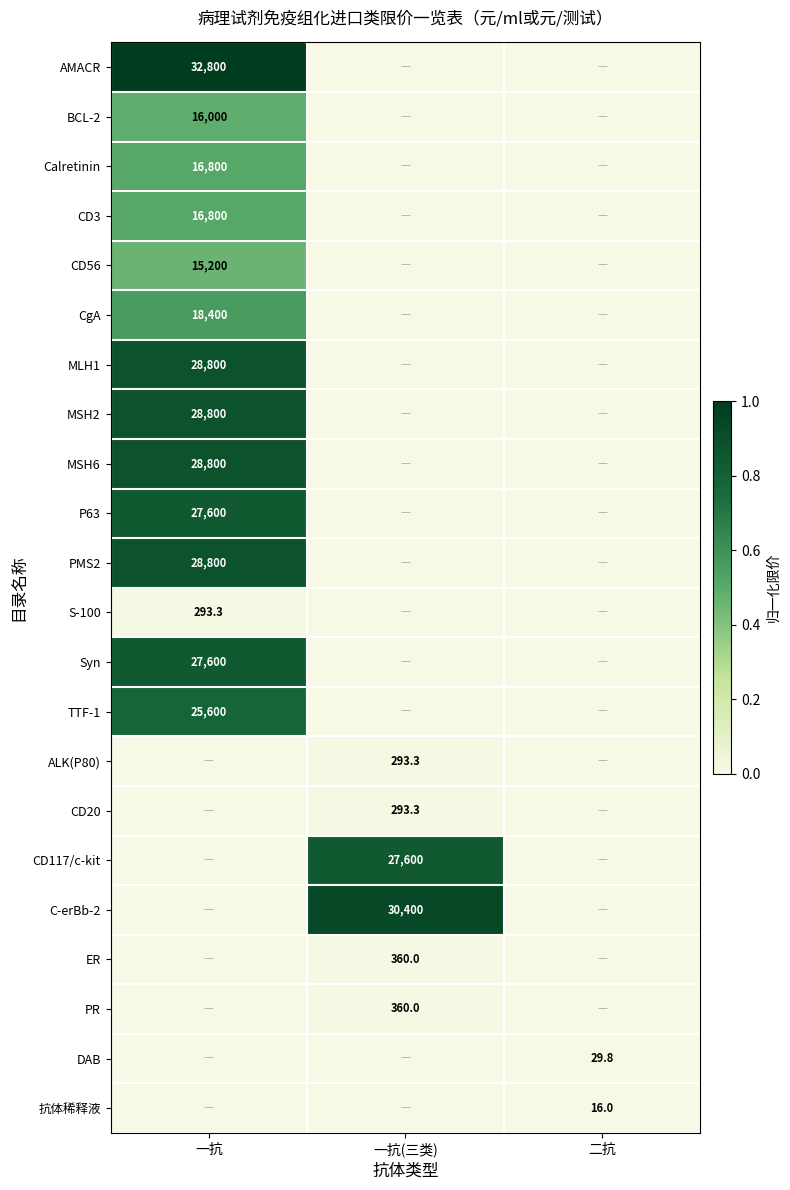

Is it true that MLH1 equals 42672.0 at 一抗?

False